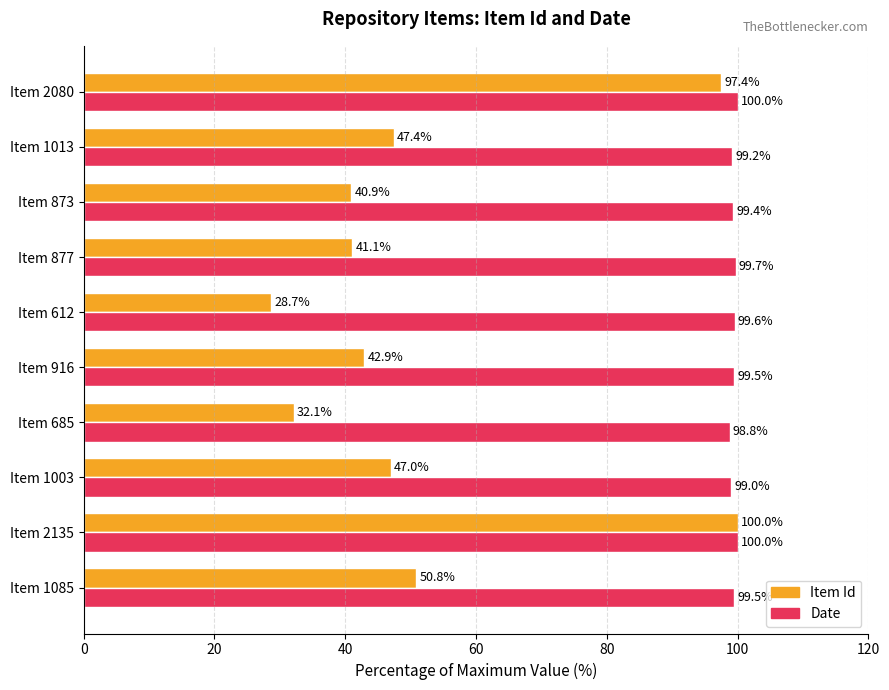

At which category does the chart reach its minimum across all series?

Item 612